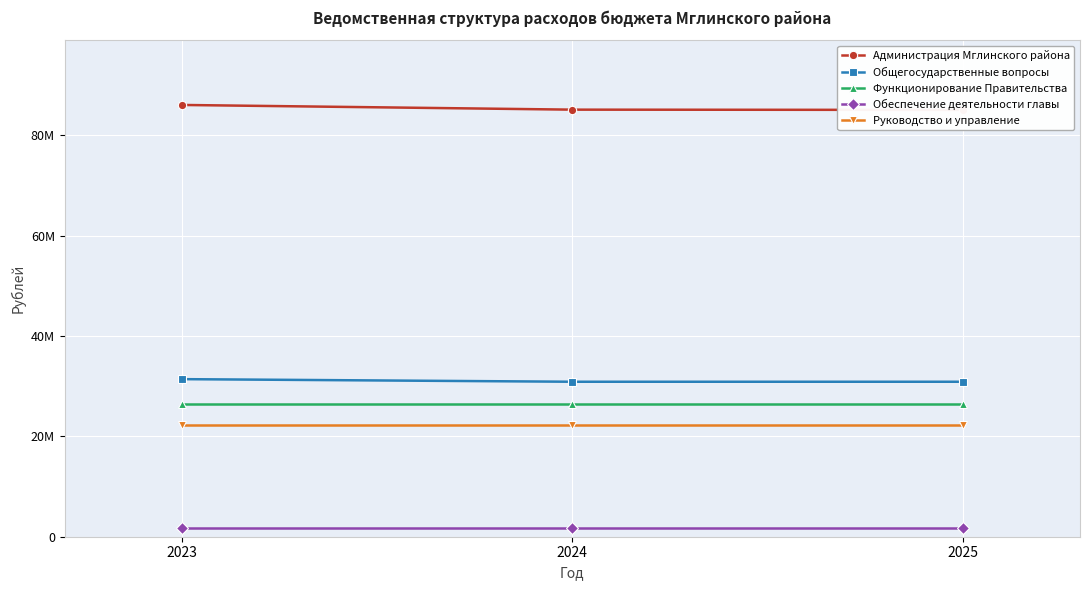

What is the value of the Руководство и управление point at the 2nd from the left?

22198962.0